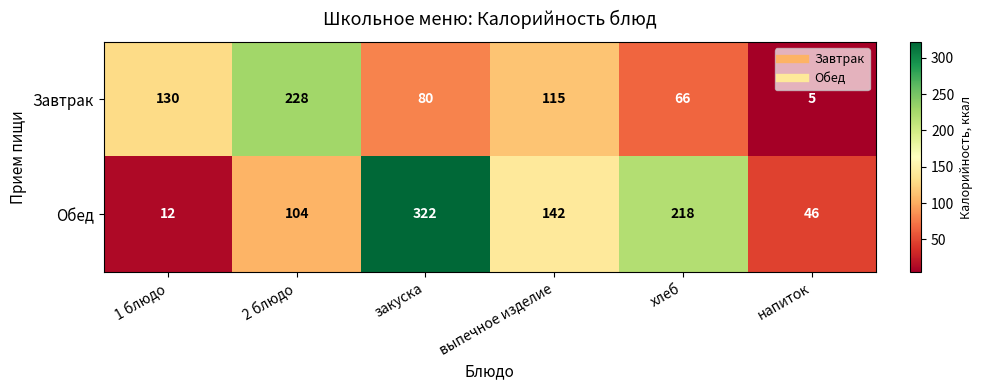

What is the difference between the maximum and minimum values in the Завтрак series?

223